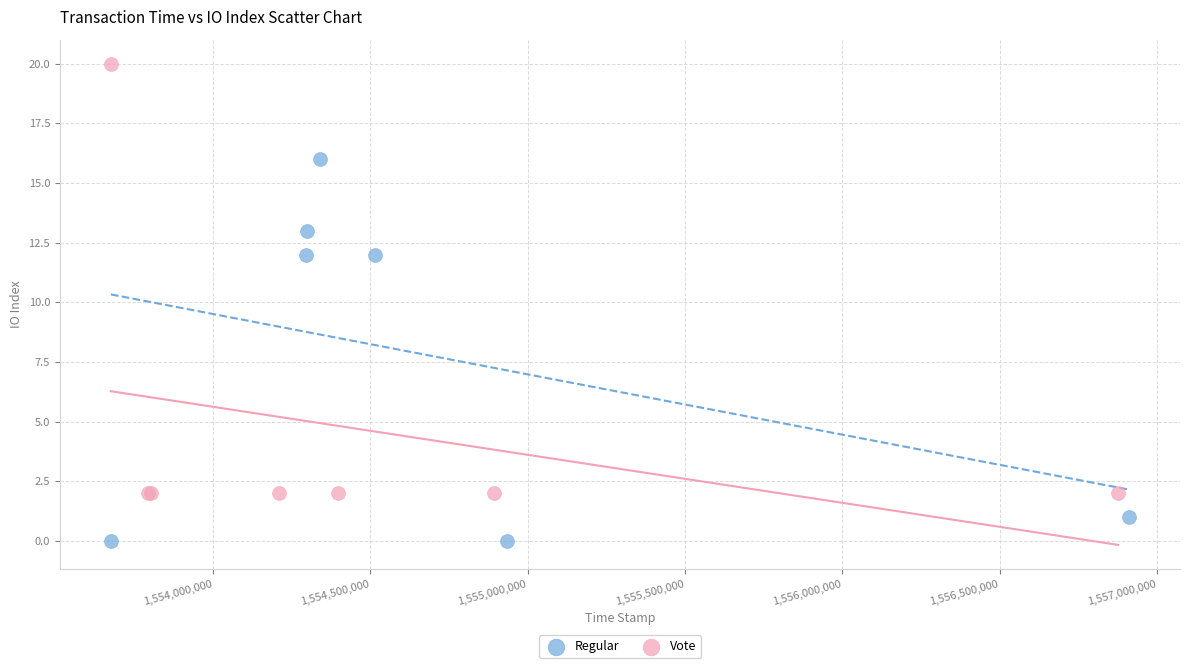

Which series reaches the minimum Y coordinate?

Regular